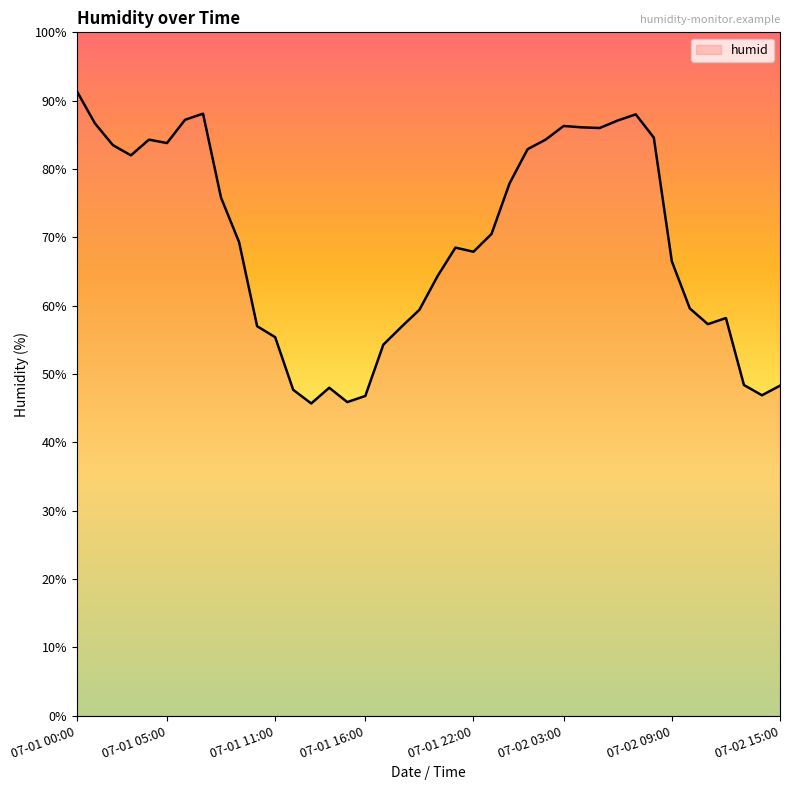

Is this an area chart (filled region under the line)?

No